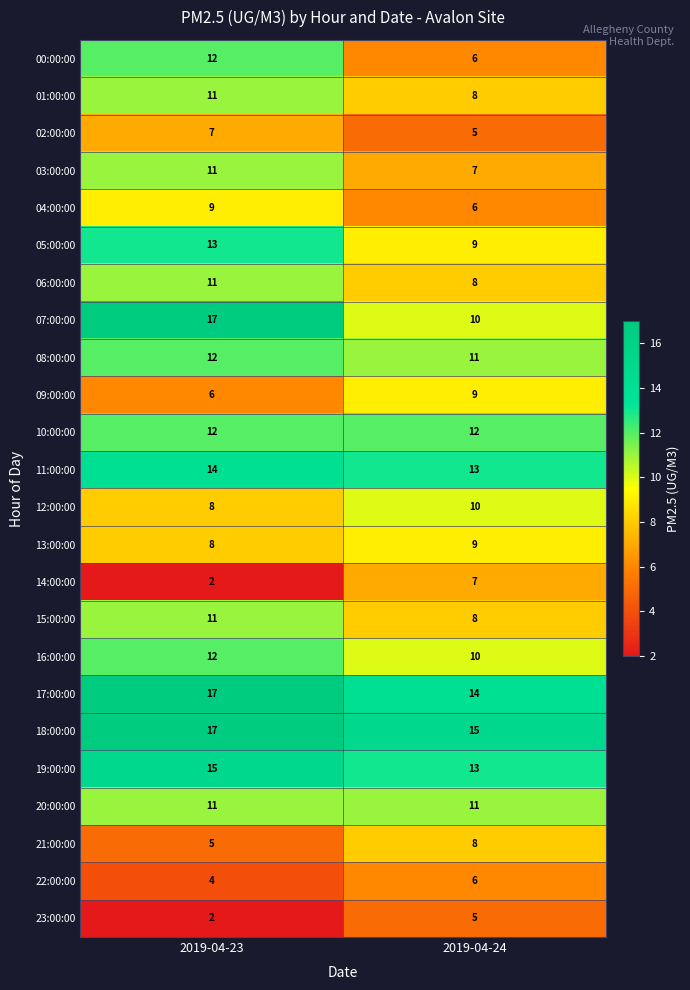

What is the total value across all series at 2019-04-23?

247